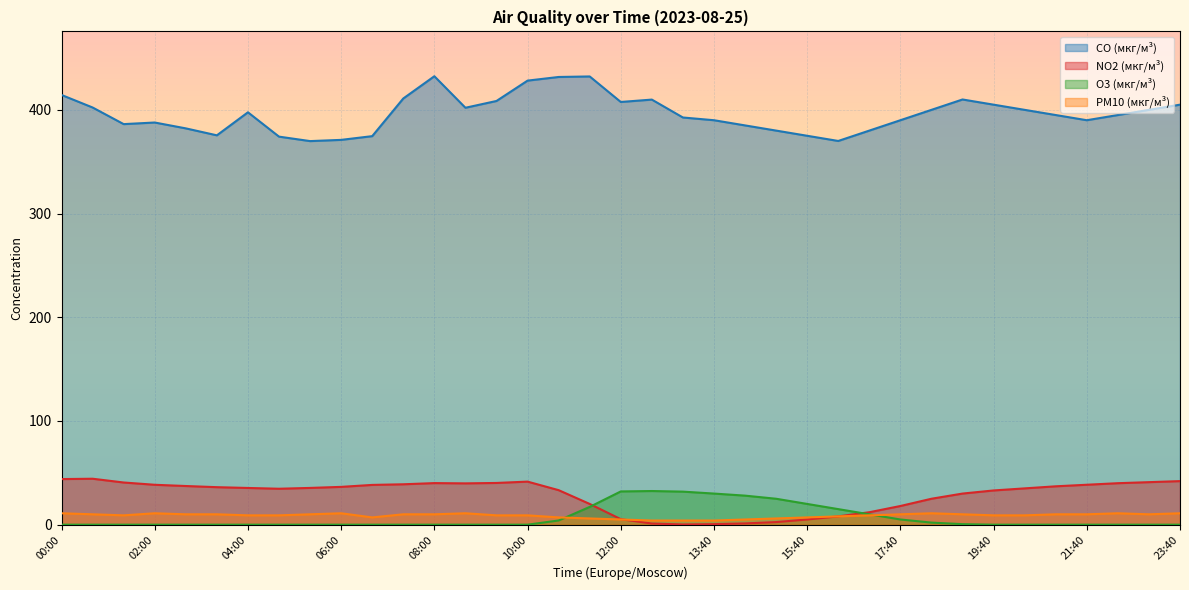

What is the spread (max minus min) of values at 06:00?

371.1